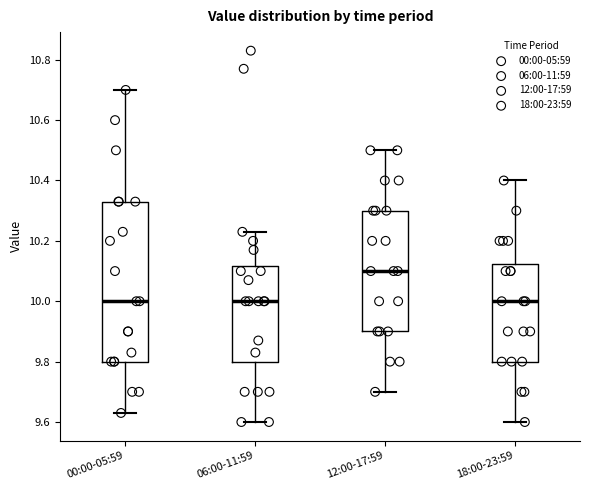

Reading left to right, transcribe this box plot: for each box, give where its median line is, the range the box spans, and where its two whiskers end, as read against the y-axis. The values are not printed on the chart, so give them approximately, as read against the axis.

00:00-05:59: median 10.00, box 9.80 to 10.34, whiskers 9.64 to 10.70
06:00-11:59: median 10.00, box 9.80 to 10.12, whiskers 9.60 to 10.24
12:00-17:59: median 10.10, box 9.90 to 10.30, whiskers 9.70 to 10.50
18:00-23:59: median 10.00, box 9.80 to 10.12, whiskers 9.60 to 10.40